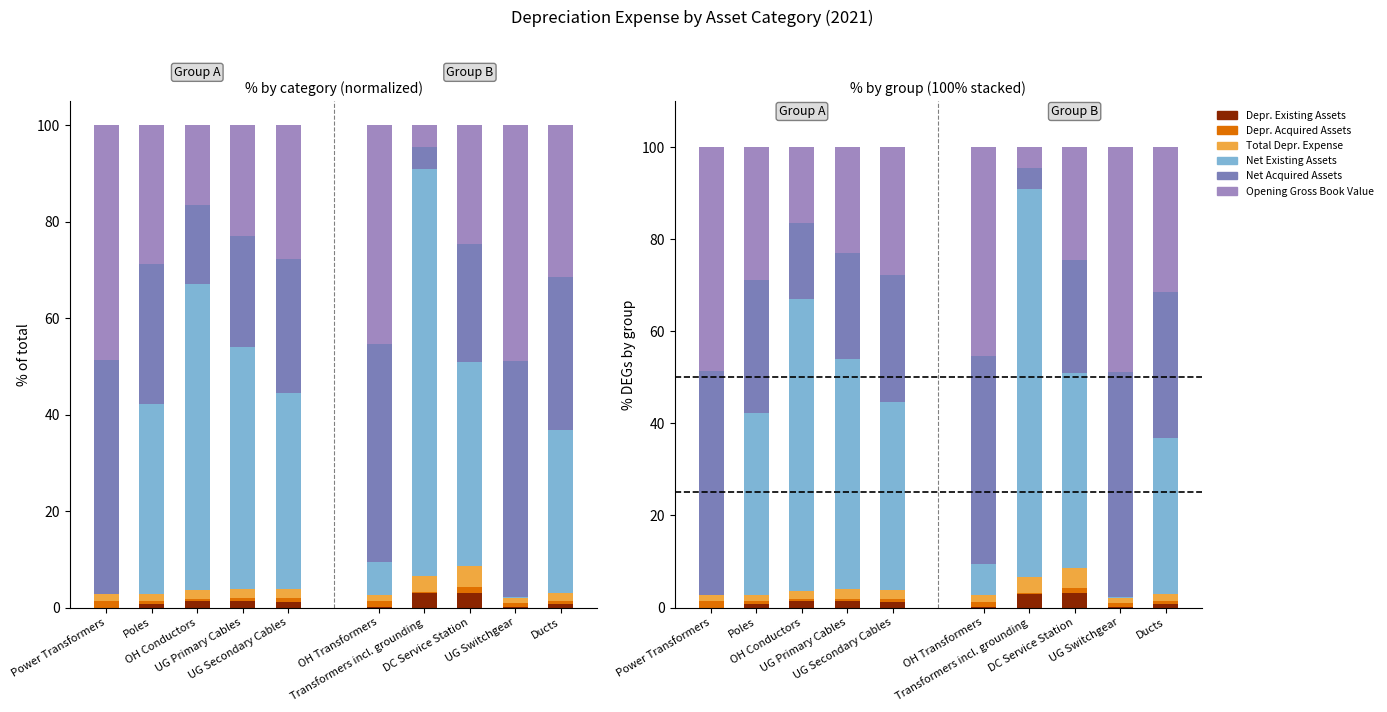

What is the difference between the highest and lowest values at UG Secondary Cables?

40.1